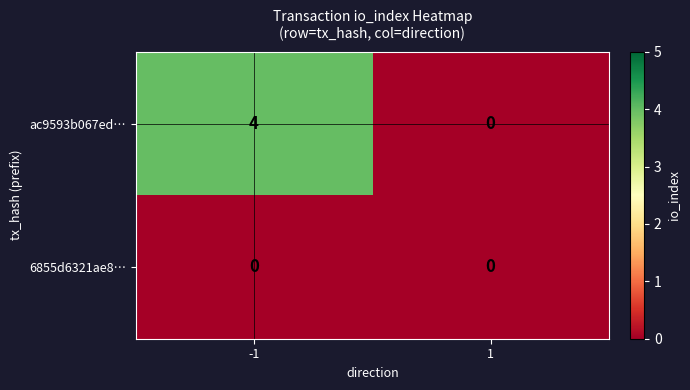

Rank the categories by ac9593b067ed… value from highest to lowest.

-1, 1